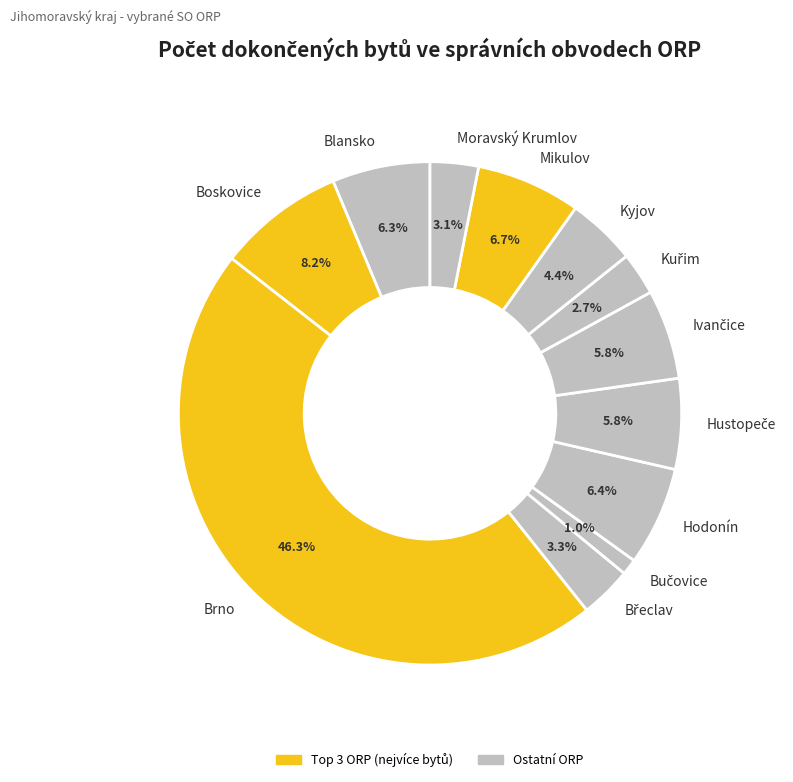

How many slices are in this pie chart?

12